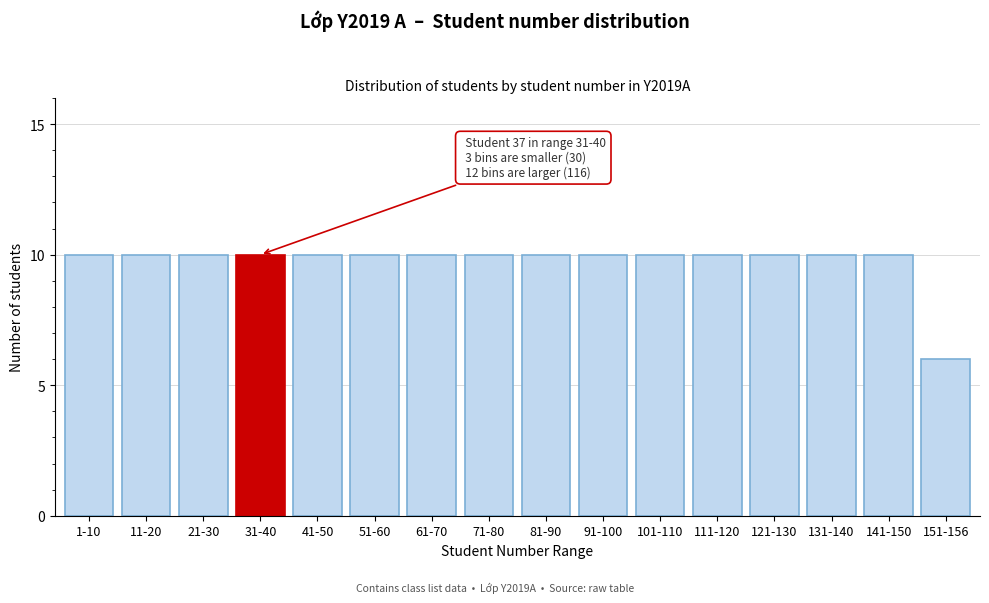

Reading left to right, list all the values displayed in this chart.

1-10=10	11-20=10	21-30=10	31-40=10	41-50=10	51-60=10	61-70=10	71-80=10	81-90=10	91-100=10	101-110=10	111-120=10	121-130=10	131-140=10	141-150=10	151-156=6